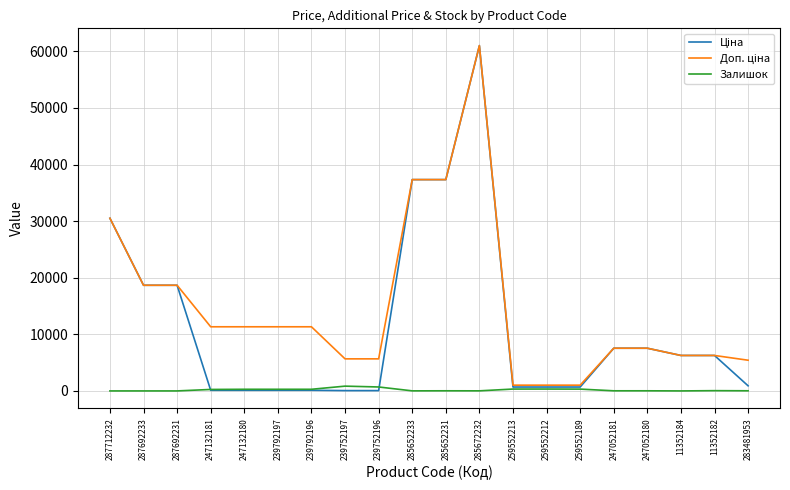

What is the spread (max minus min) of values at 287692231?

18671.5